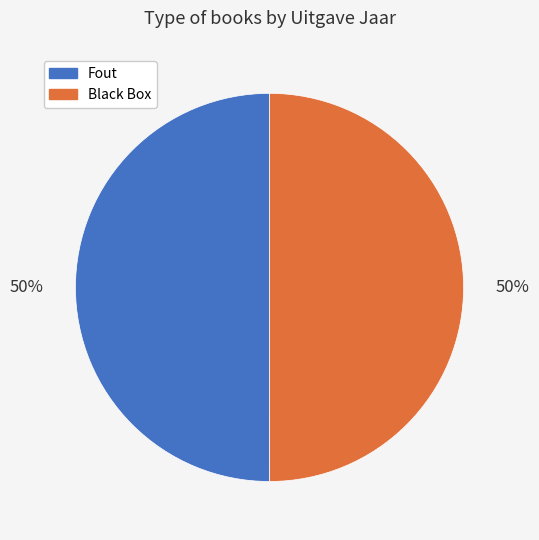

To the nearest percent, what percentage of the pie is Fout?

50%